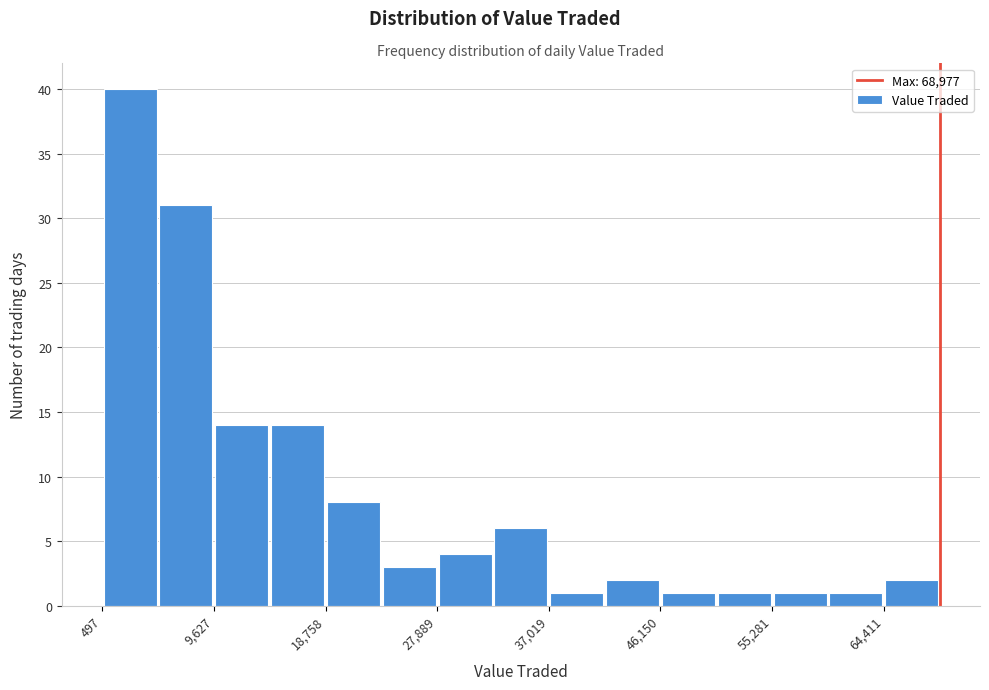

Reading left to right, transcribe this chart: for each bar, give the range it covers on the x-axis and its height. Neither the bar edges nor the heights are printed on the chart, so give them approximately, as read against the axes.

0 to 5000: 40
5000 to 10000: 31
10000 to 14000: 14
14000 to 19000: 14
19000 to 23000: 8
23000 to 28000: 3
28000 to 32000: 4
32000 to 37000: 6
37000 to 42000: 1
42000 to 46000: 2
46000 to 51000: 1
51000 to 55000: 1
55000 to 60000: 1
60000 to 64000: 1
64000 to 69000: 2